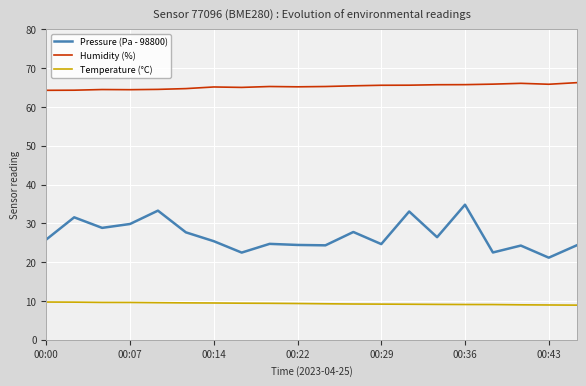

List the series in order of their peak value, lowest first.

Temperature (°C), Pressure (Pa - 98800), Humidity (%)